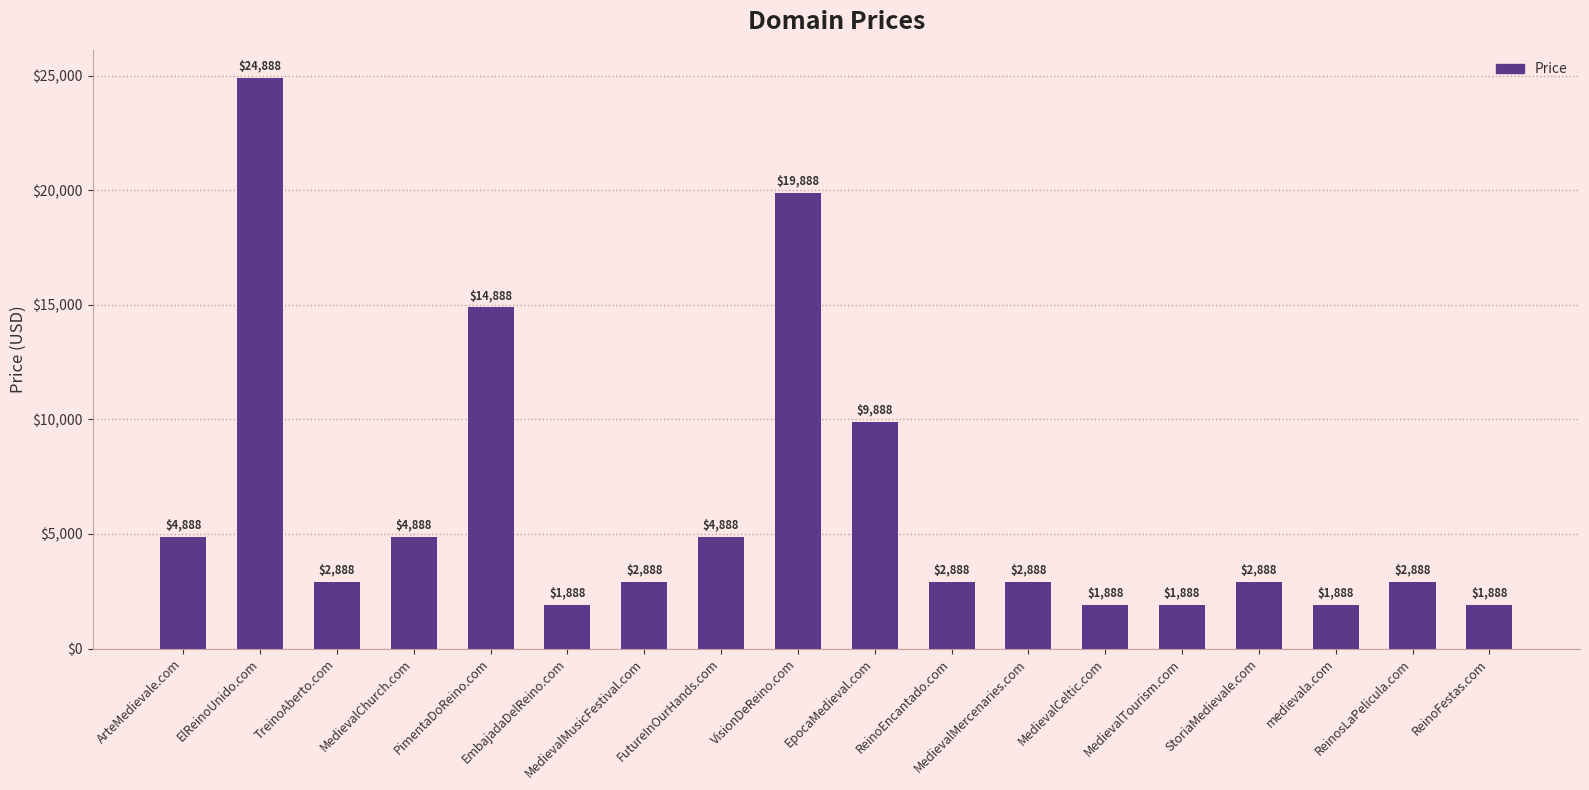

What is the change in value from MedievalMercenaries.com to MedievalTourism.com?

-1000